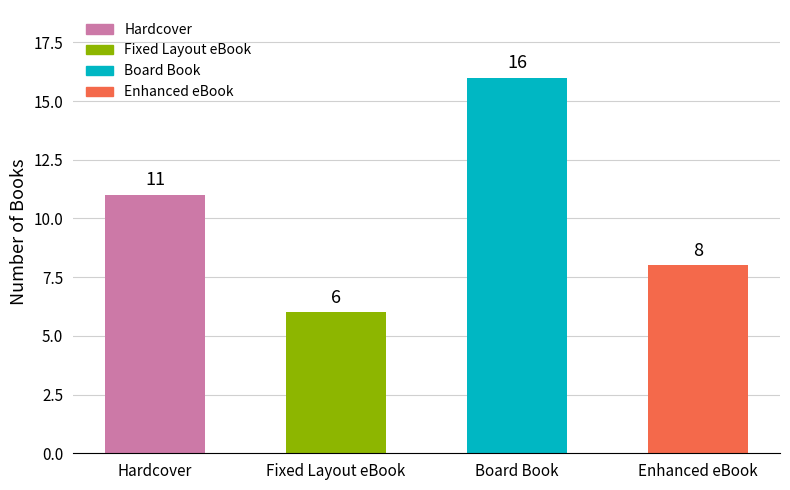

Which category has the lowest value across all series?

Fixed Layout eBook